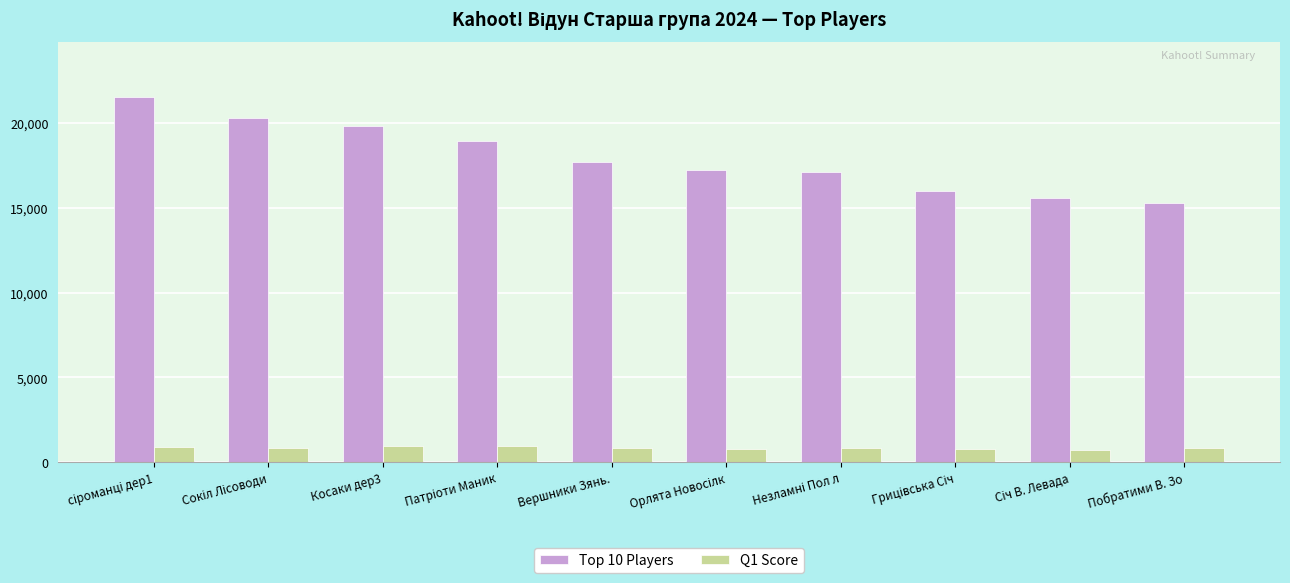

How many data points in Q1 Score are less than 855?

5